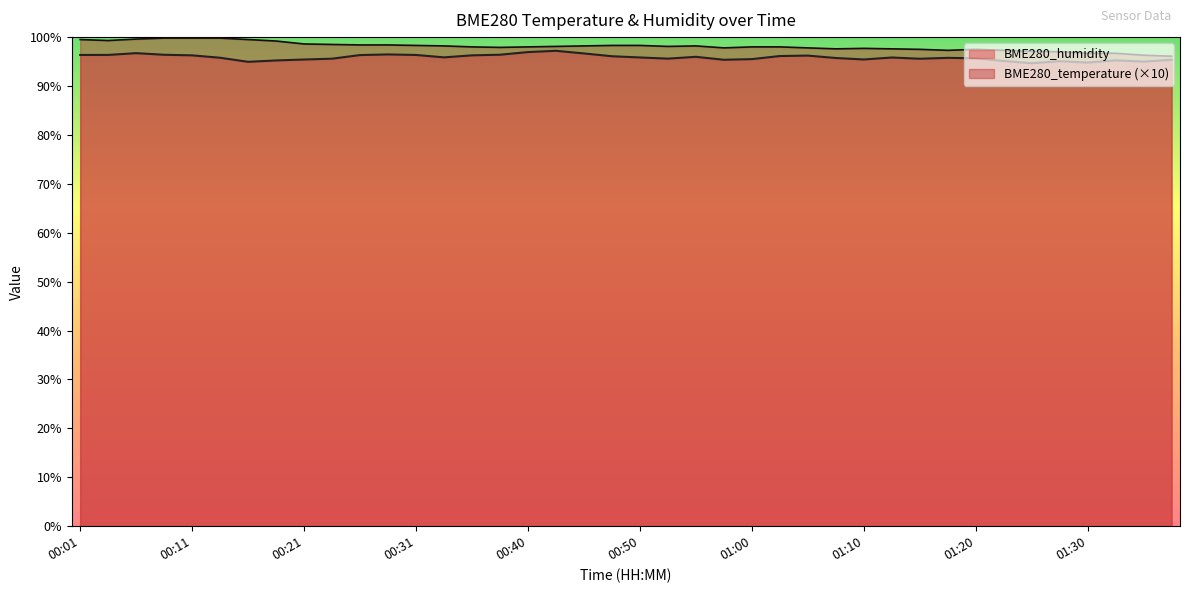

What is the difference between the maximum and minimum values in the BME280_temperature series?

3.7